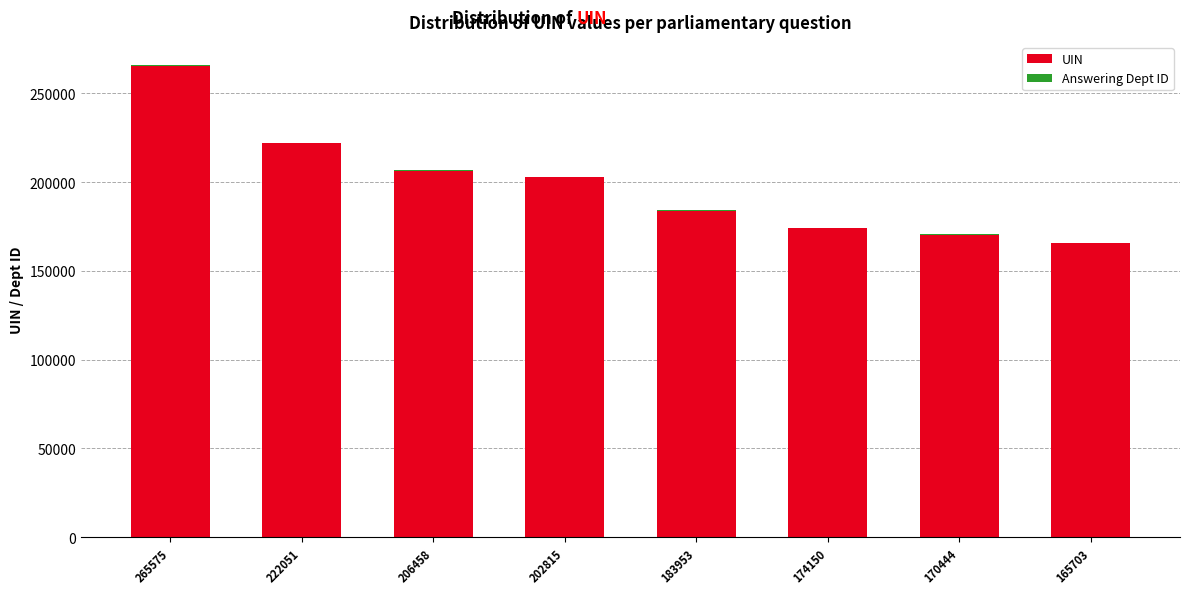

Does the chart contain stacked bars?

Yes